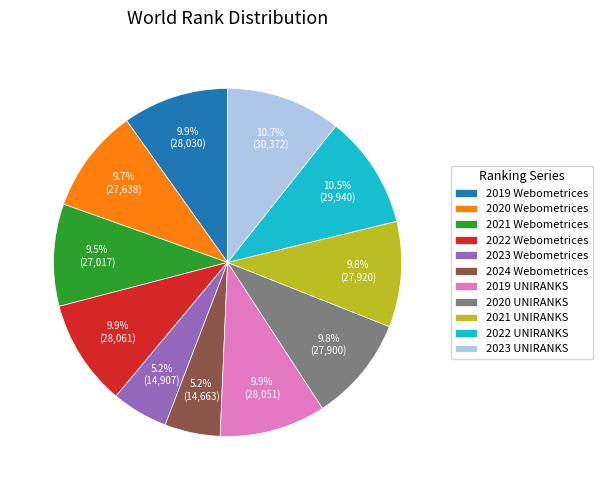

Which has a higher value, 2024 Webometrices or 2021 UNIRANKS?

2021 UNIRANKS